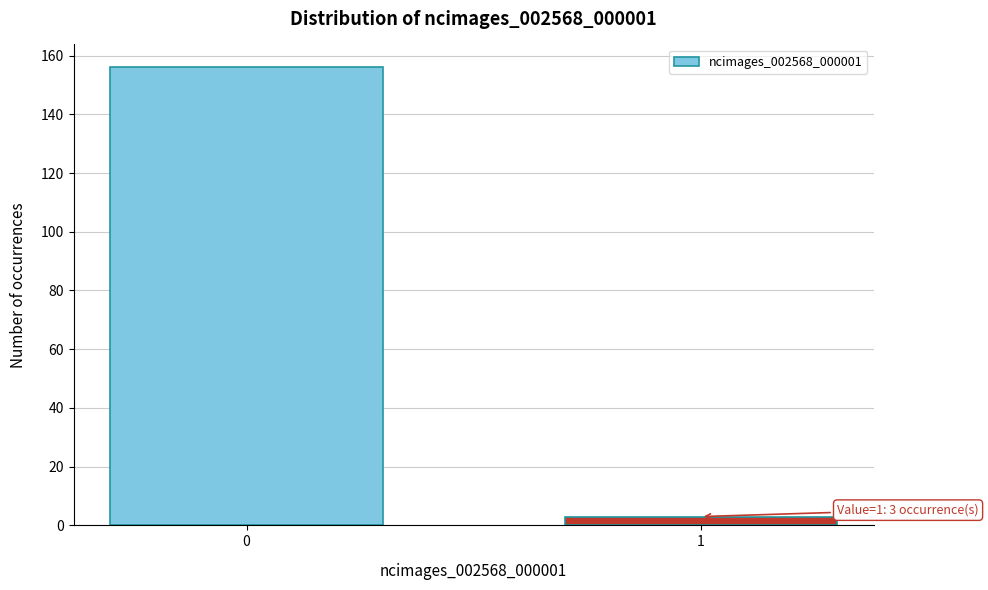

Reading right to left, list all the values displayed in this chart.

3	156